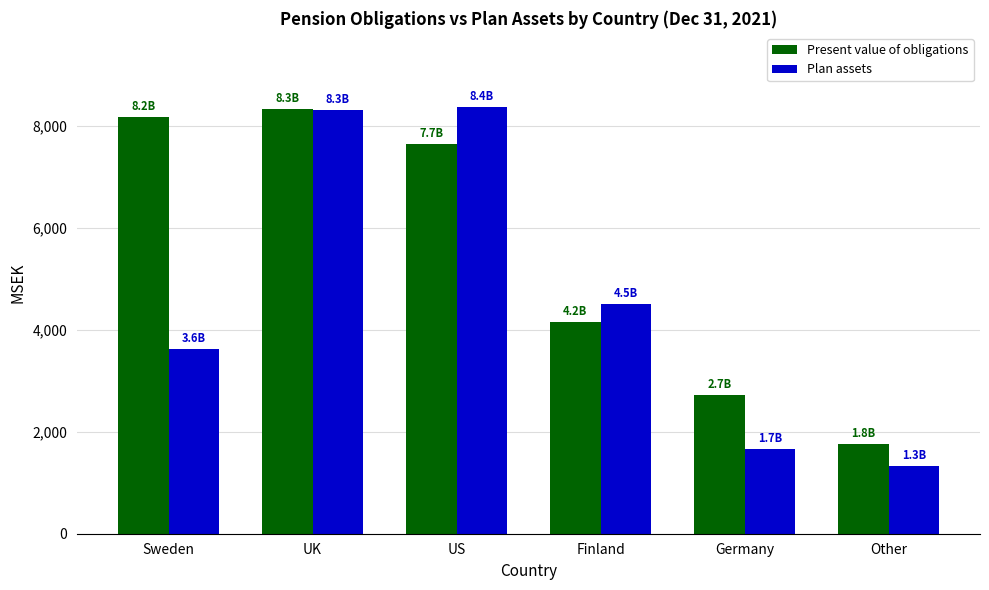

Reading left to right, extract all data points from this chart.

Present value of obligations: Sweden=8181	UK=8327	US=7653	Finland=4154	Germany=2727	Other=1757
Plan assets: Sweden=3624	UK=8311	US=8371	Finland=4514	Germany=1666	Other=1321